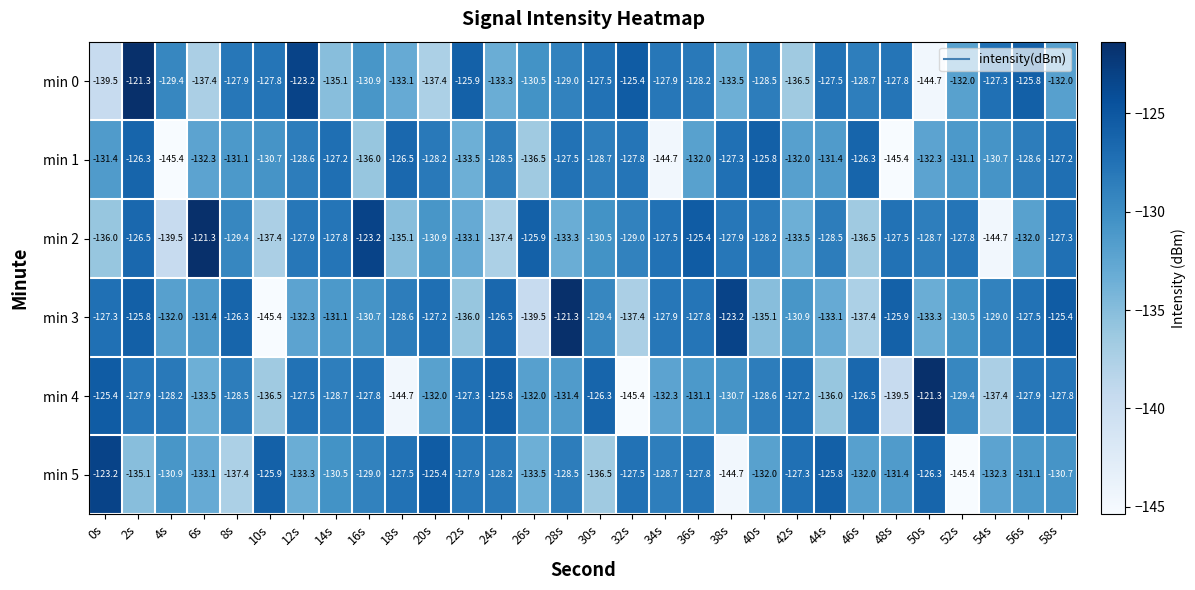

At 48s, list the series in order from largest to smallest.

min 3, min 2, min 0, min 5, min 4, min 1